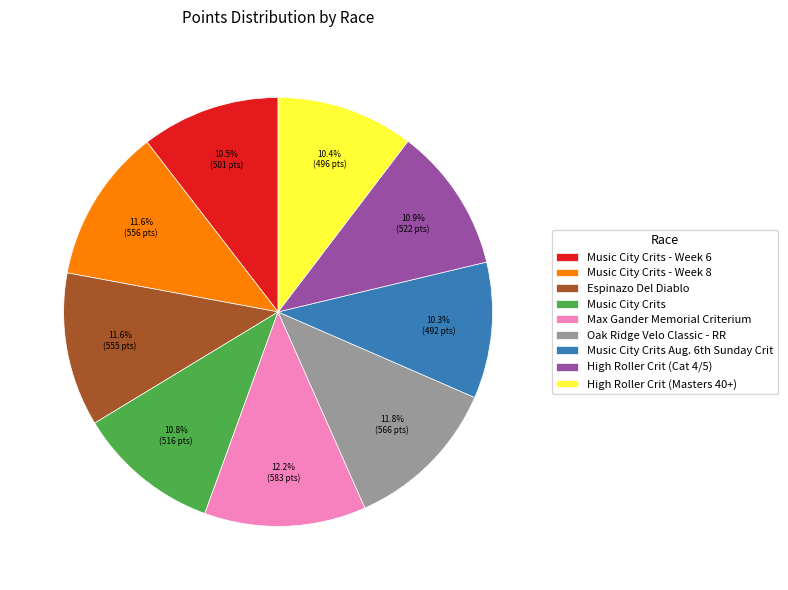

Is there a majority slice in this chart?

No